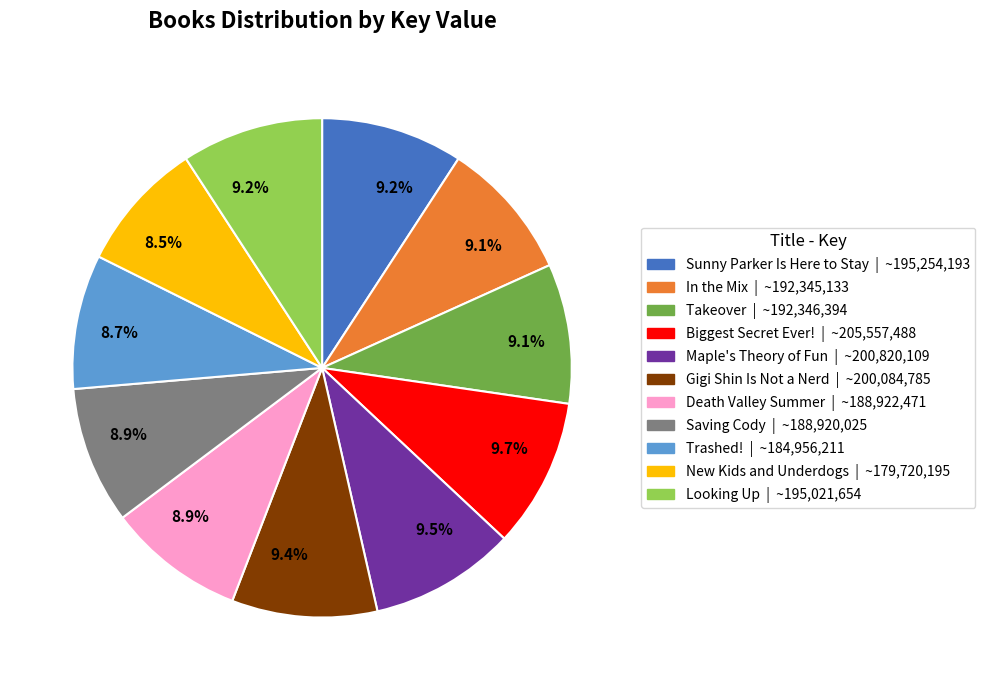

Is there a majority slice in this chart?

No